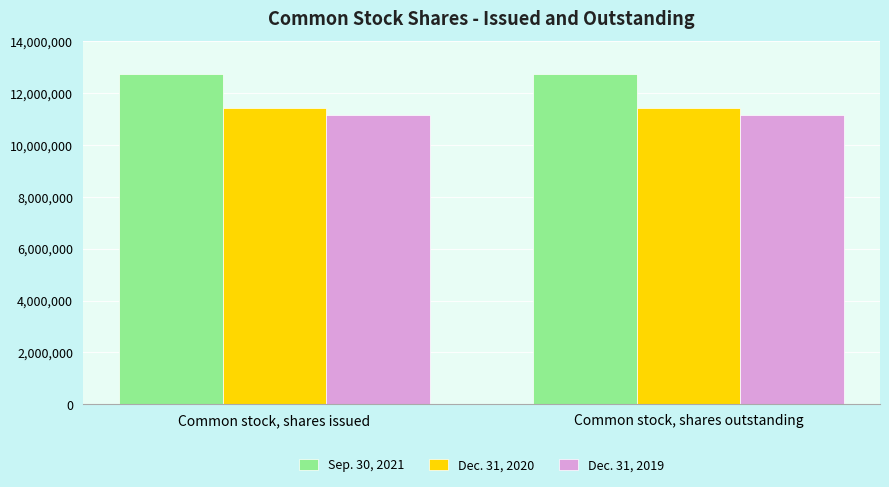

Is it true that Dec. 31, 2019 equals 11159661 at Common stock, shares outstanding?

True